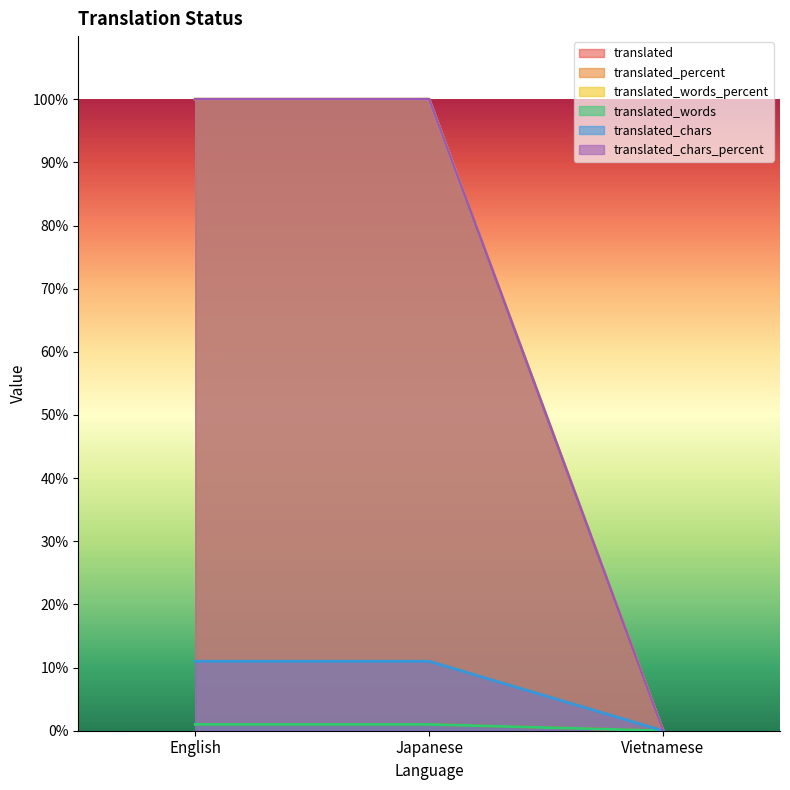

Does the chart display data point markers on the line(s)?

No